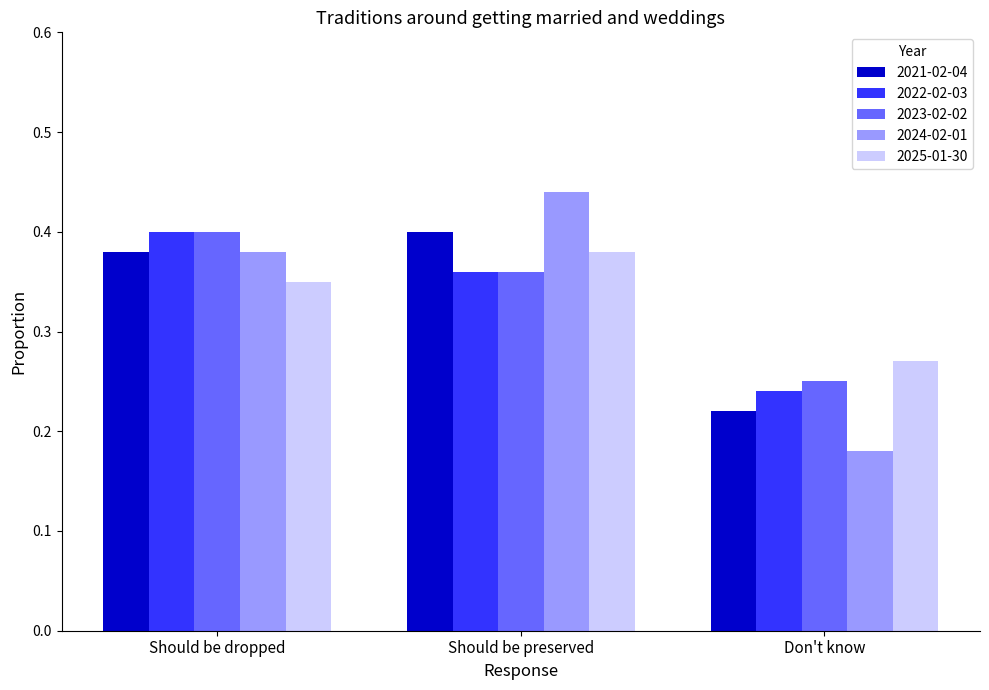

Is it true that 2025-01-30 equals 0.4 at Should be preserved?

True